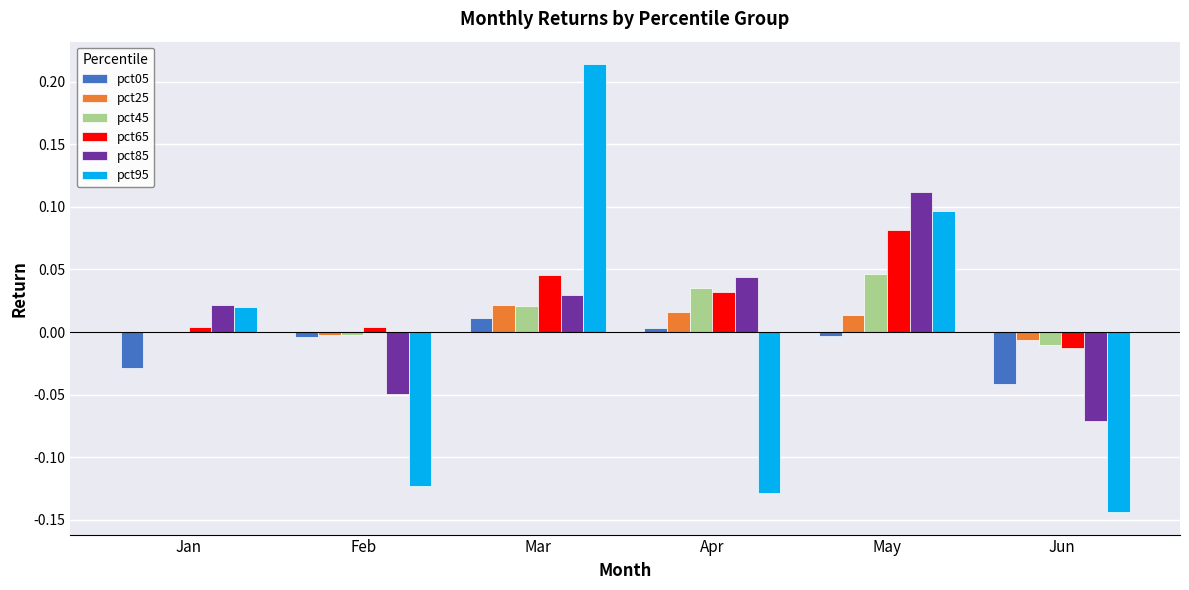

How many data points in pct95 are above 0?

3